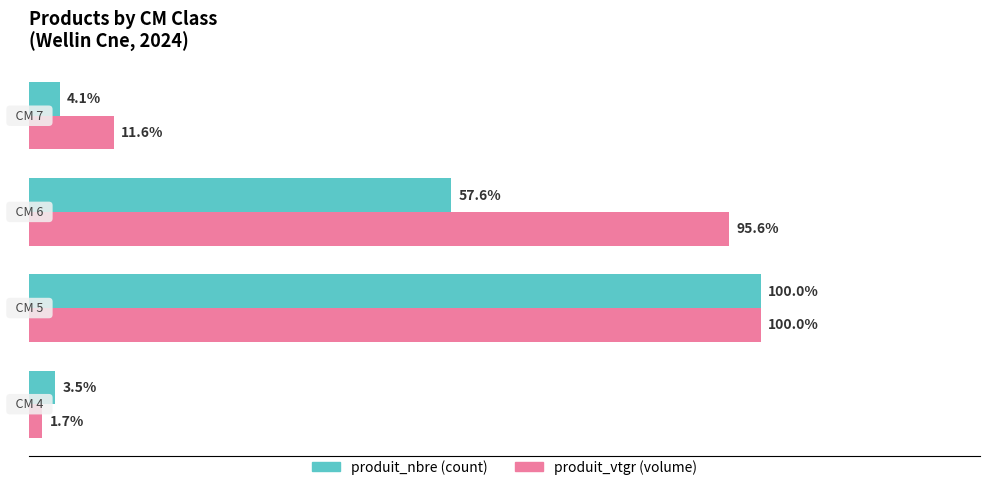

How many bars are there in each group?

2